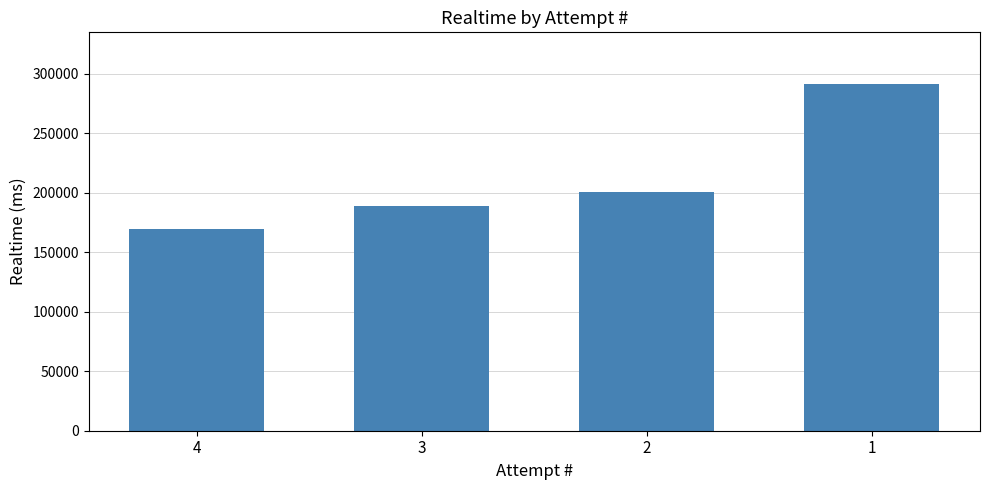

What is the value of the 3rd bar from the left?

200863